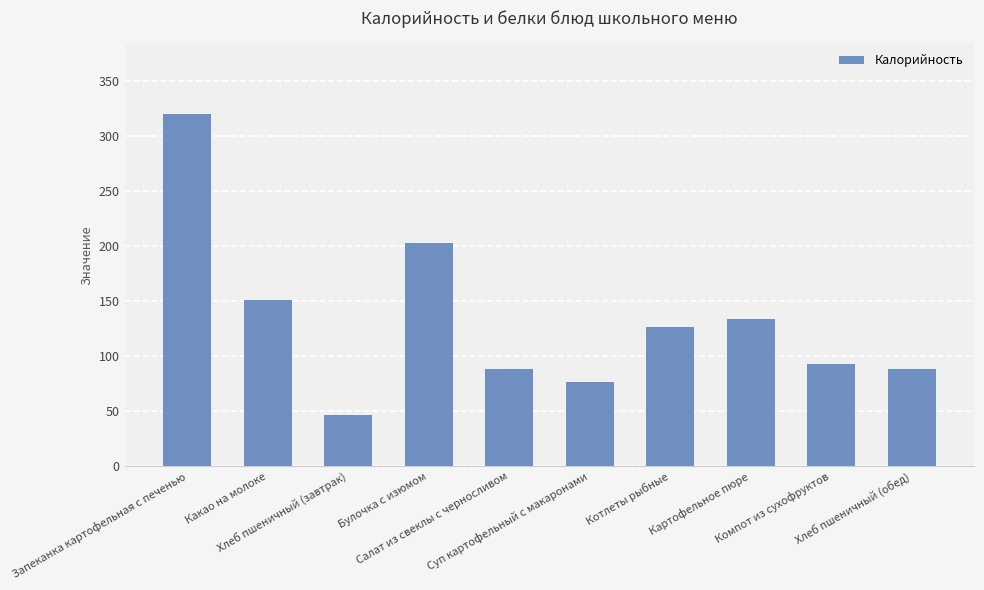

At which category does the chart reach its minimum across all series?

Хлеб пшеничный (завтрак)